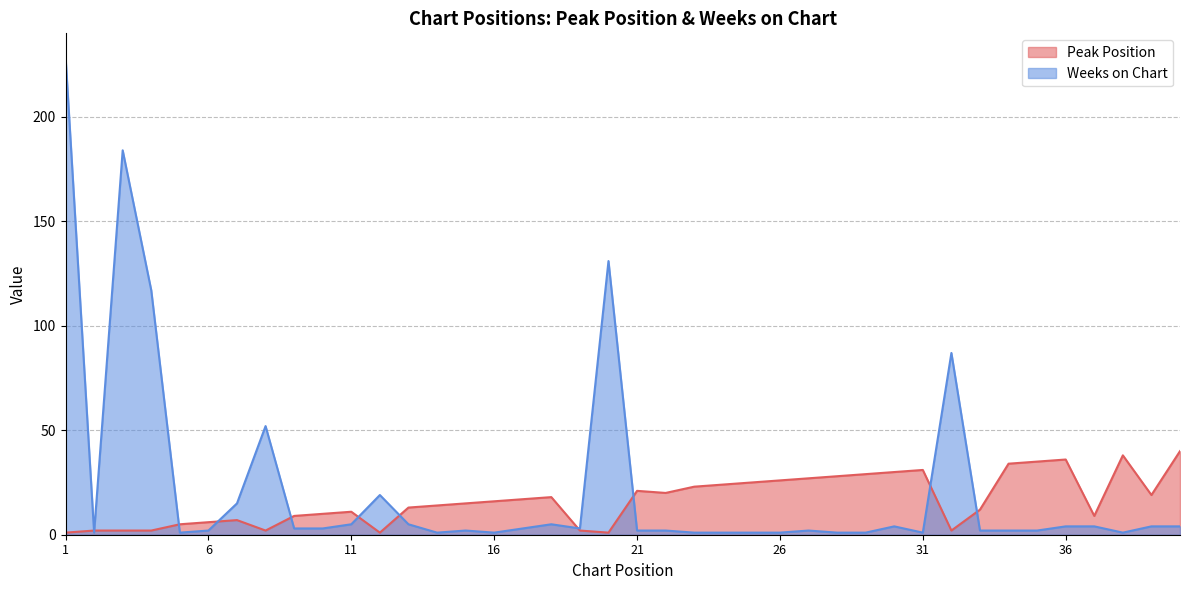

What are all the series names shown in the legend?

Peak Position, Weeks on Chart